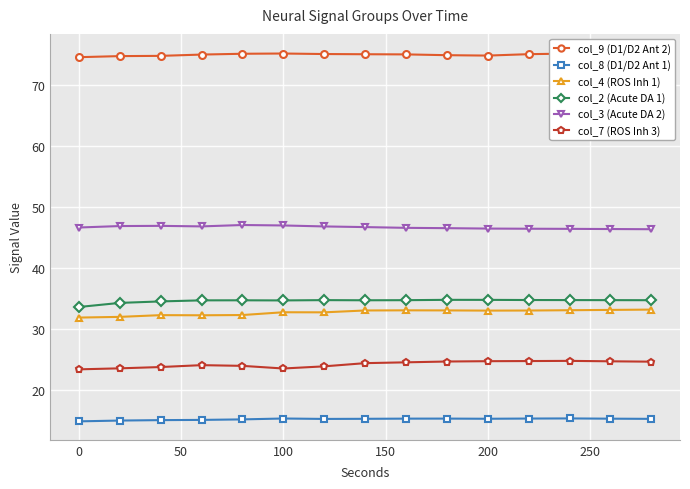

What is the sum of all col_8 (D1/D2 Ant 1) values?

227.9